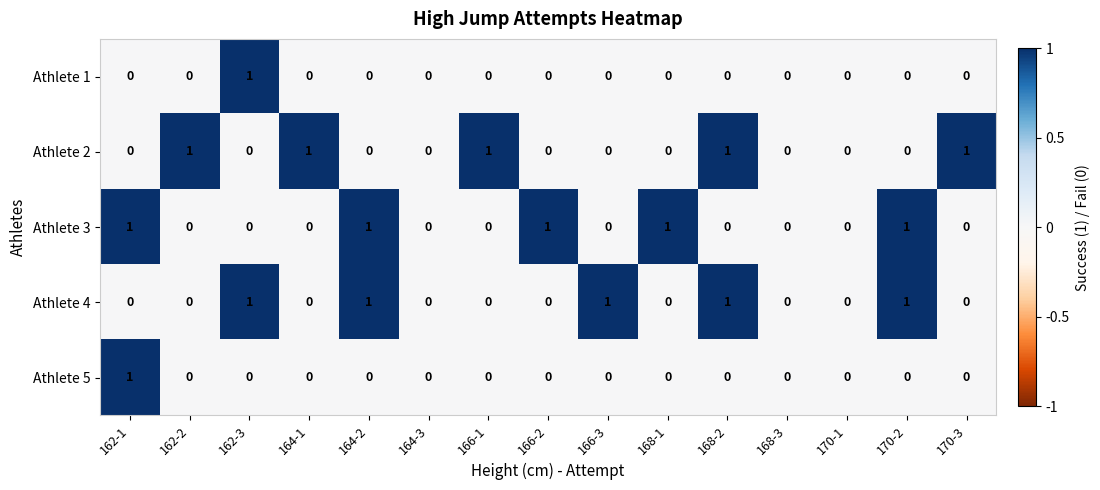

Between 166-1 and 170-1, which series saw the biggest shift?

Athlete 2